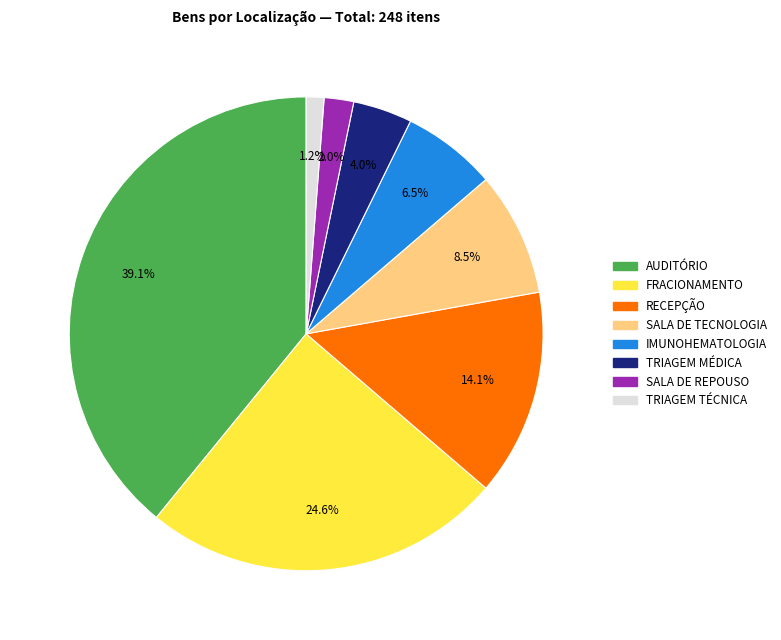

What percentage is the RECEPÇÃO slice, to the nearest percent?

14%